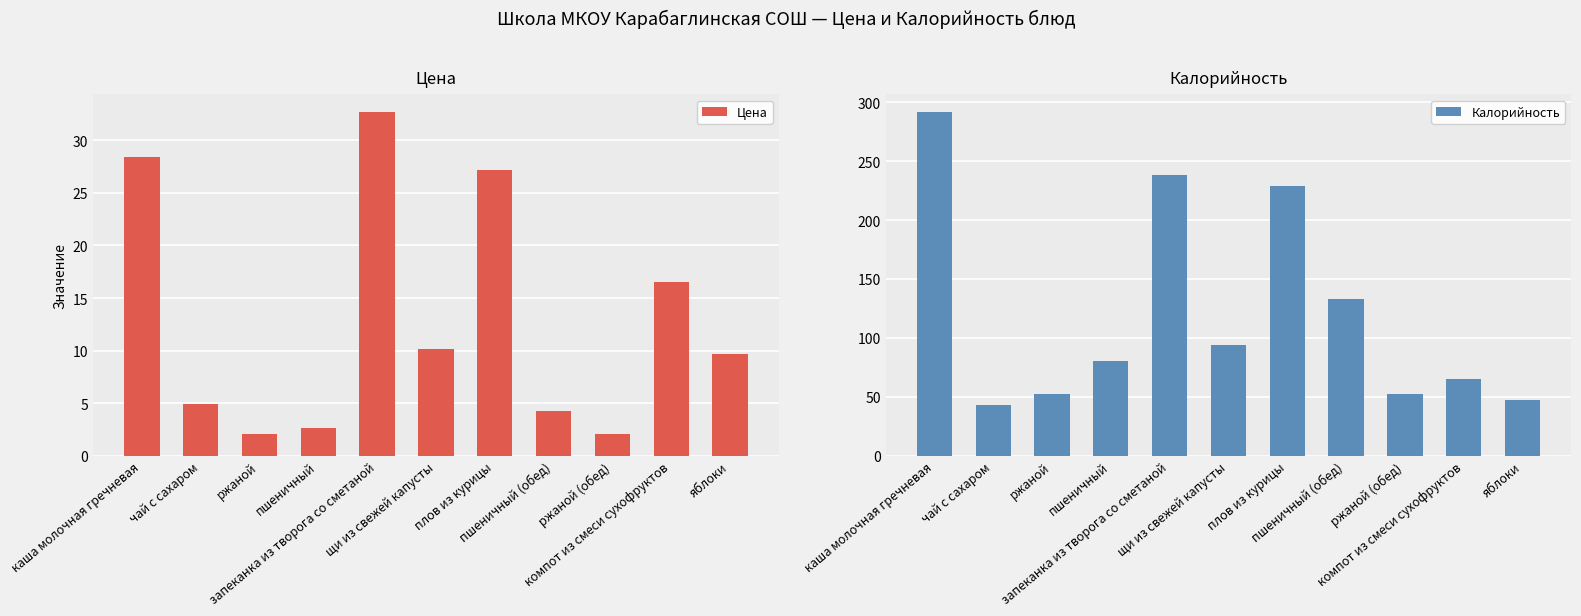

What is the highest value of the Калорийность series?

292